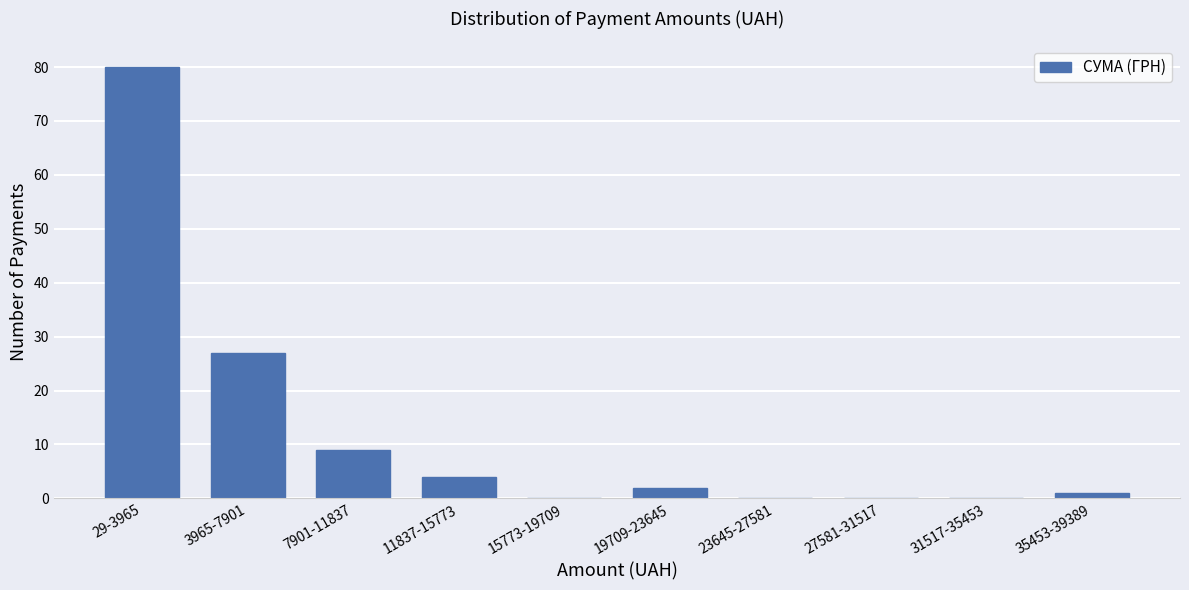

Reading left to right, transcribe all the data shown in this chart.

29-3965=80	3965-7901=27	7901-11837=9	11837-15773=4	15773-19709=0	19709-23645=2	23645-27581=0	27581-31517=0	31517-35453=0	35453-39389=1